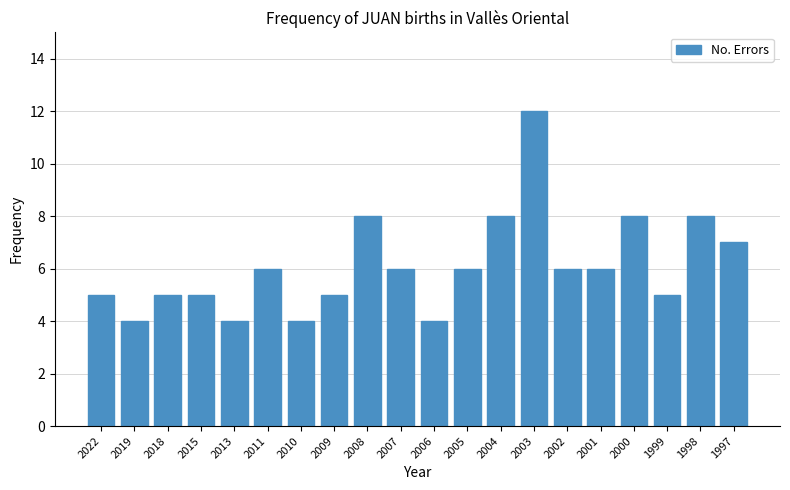

Reading left to right, extract all data points from this chart.

2022=5	2019=4	2018=5	2015=5	2013=4	2011=6	2010=4	2009=5	2008=8	2007=6	2006=4	2005=6	2004=8	2003=12	2002=6	2001=6	2000=8	1999=5	1998=8	1997=7